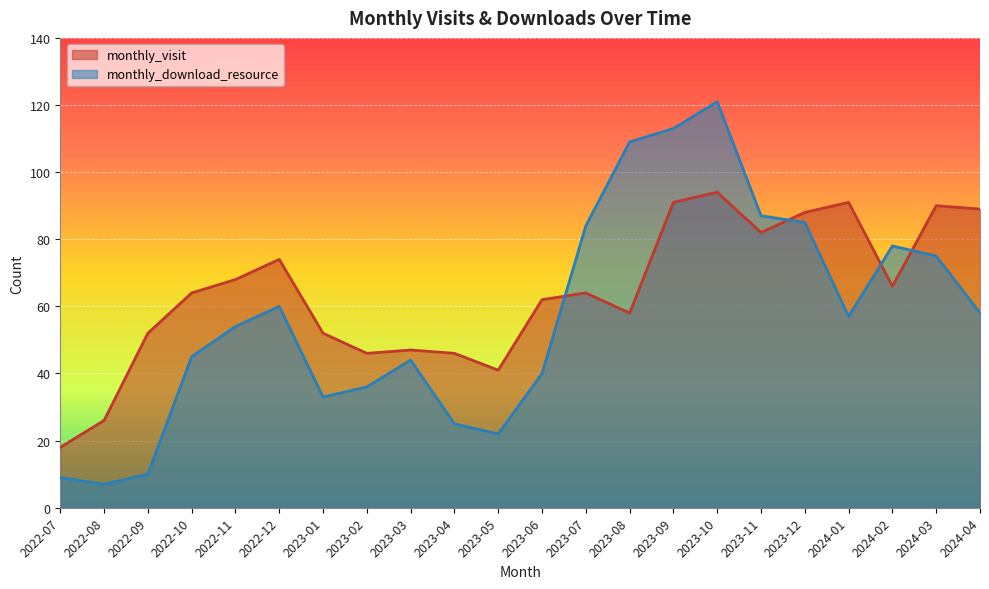

Where is monthly_download_resource nearest to the value 64?

2022-12